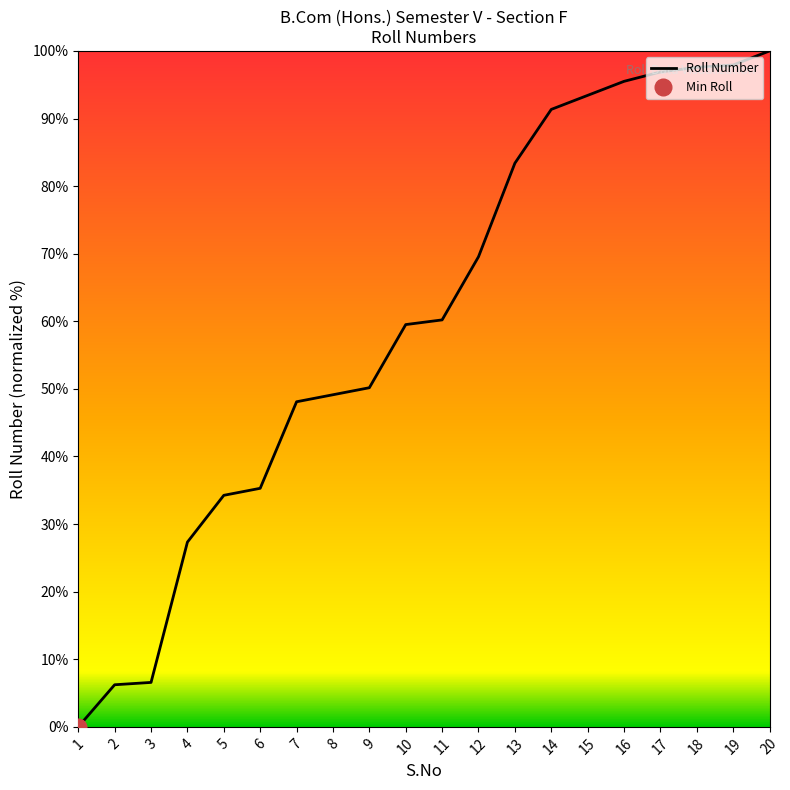

True or false: the data has more than 1 interior local peaks.

False